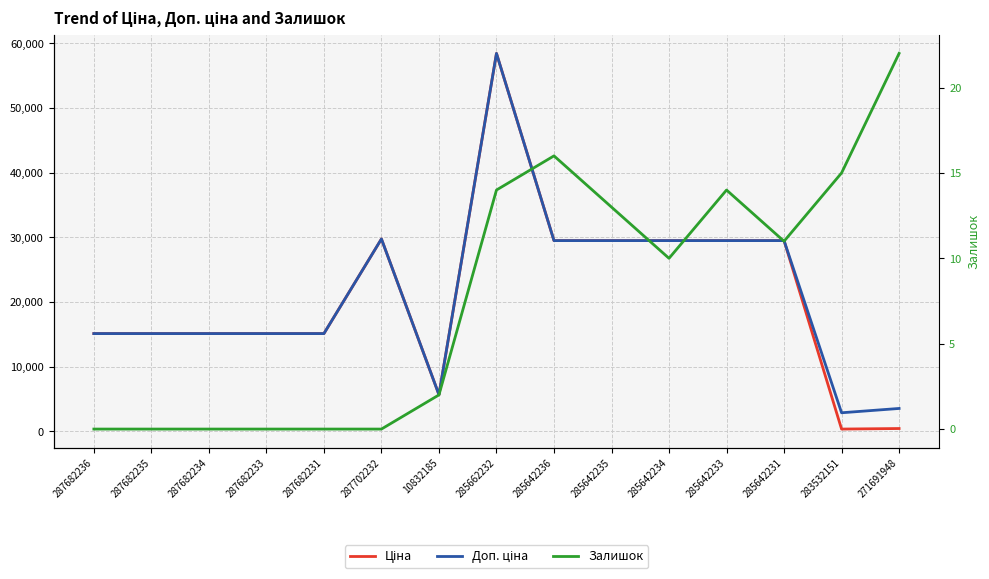

Reading left to right, what are all the values shown in this chart?

Ціна: 15120.0	15120.0	15120.0	15120.0	15120.0	29747.2	5673.8	58426.5	29491.5	29491.5	29491.5	29491.5	29491.5	359.9	443.1
Доп. ціна: 15120.0	15120.0	15120.0	15120.0	15120.0	29747.2	5673.8	58426.5	29491.5	29491.5	29491.5	29491.5	29491.5	2878.8	3545.0
Залишок: 0.0	0.0	0.0	0.0	0.0	0.0	2.0	14.0	16.0	13.0	10.0	14.0	11.0	15.0	22.0